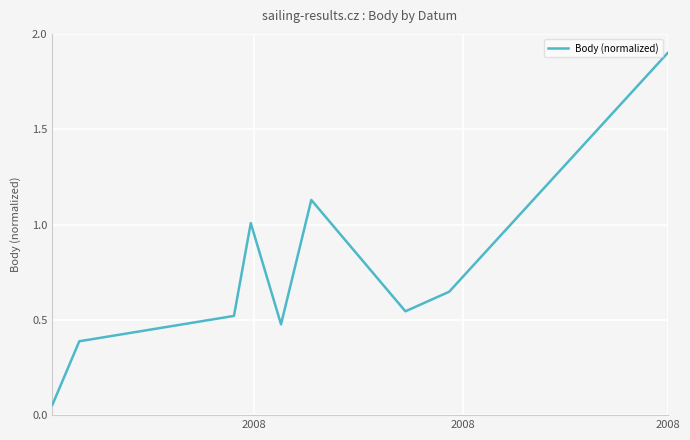

What is the maximum value shown in the chart?

1.9